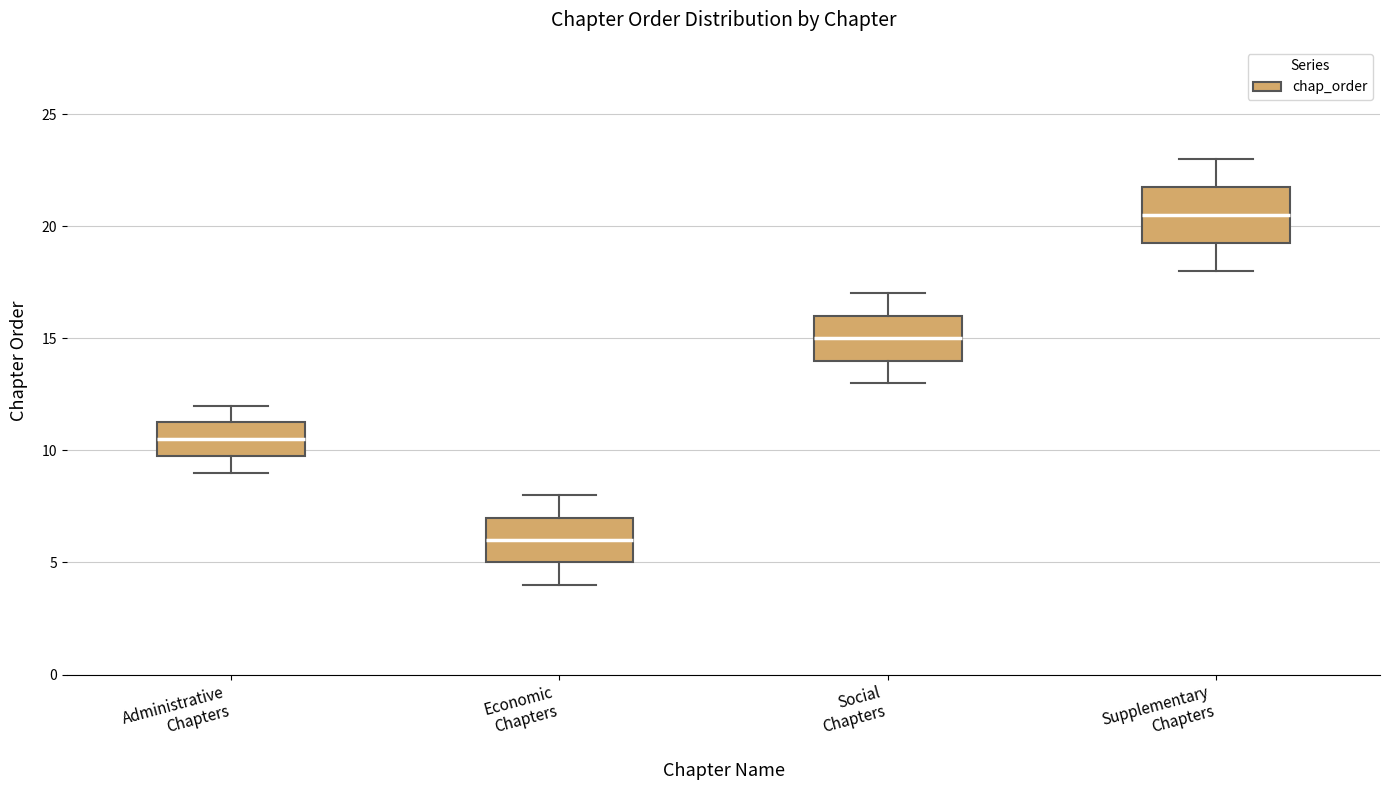

Reading left to right, transcribe this box plot: for each box, give where its median line is, the range the box spans, and where its two whiskers end, as read against the y-axis. The values are not printed on the chart, so give them approximately, as read against the axis.

Administrative Chapters: median 10.5, box 10.0 to 11.5, whiskers 9.0 to 12.0
Economic Chapters: median 6.0, box 5.0 to 7.0, whiskers 4.0 to 8.0
Social Chapters: median 15.0, box 14.0 to 16.0, whiskers 13.0 to 17.0
Supplementary Chapters: median 20.5, box 19.5 to 22.0, whiskers 18.0 to 23.0